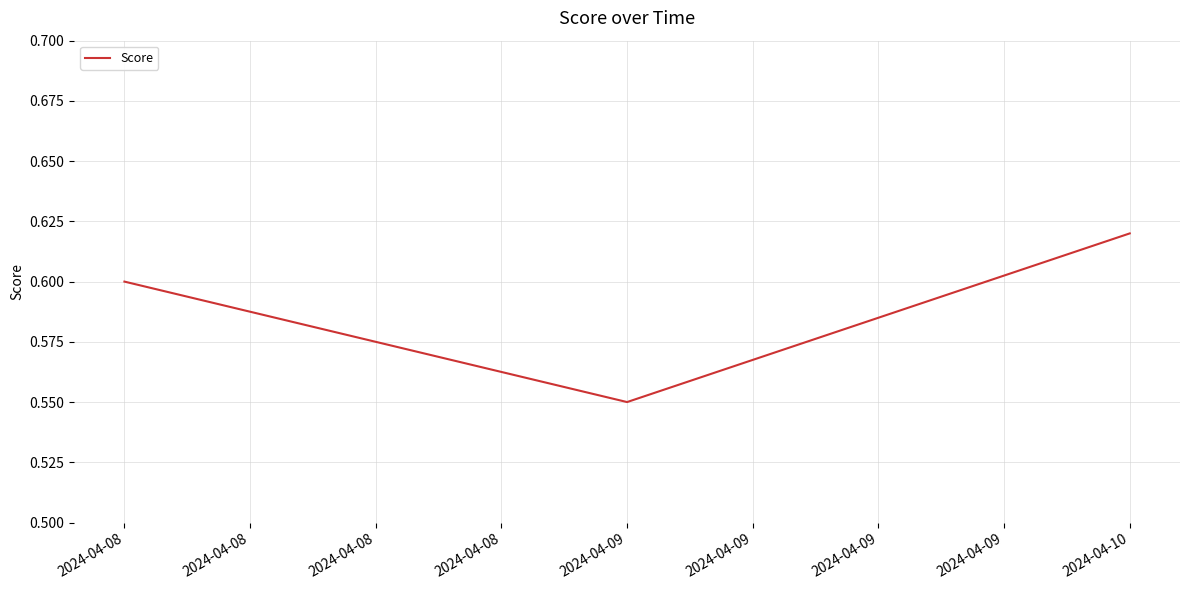

What is the sum of all values?

1.8